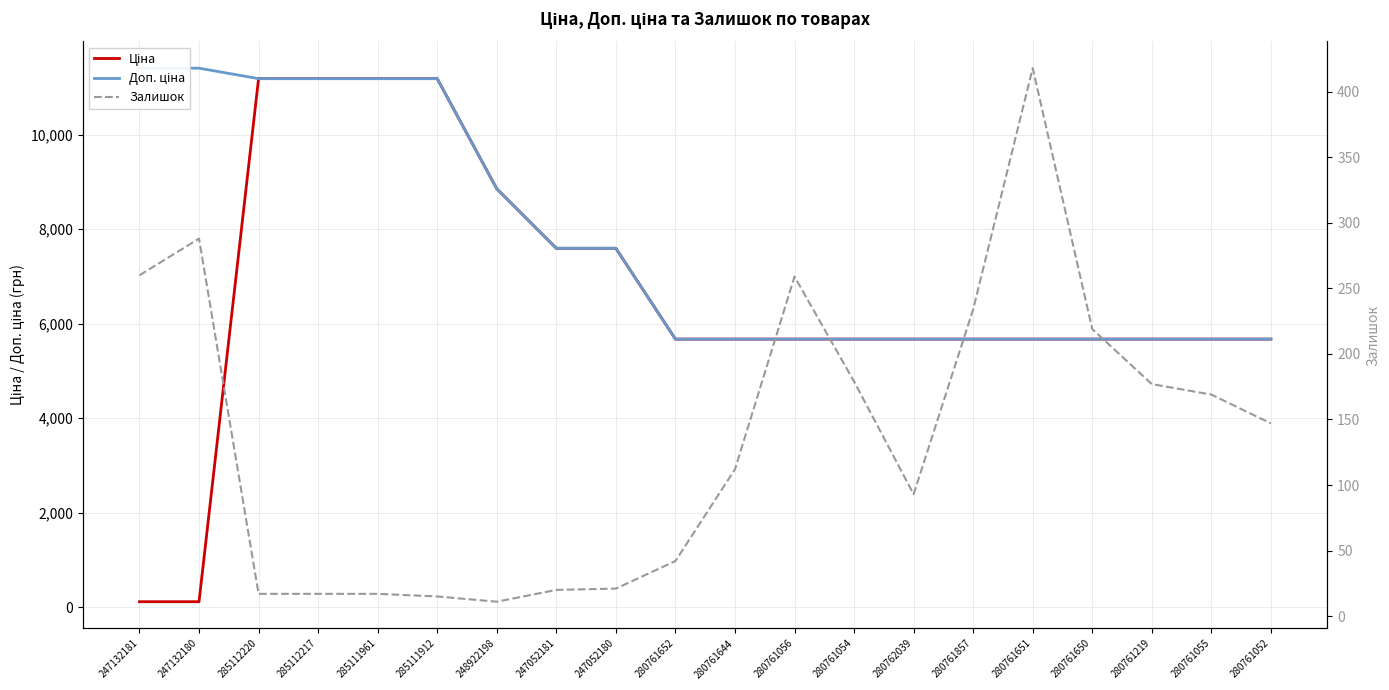

List the series in order of their peak value, lowest first.

Залишок, Ціна, Доп. ціна